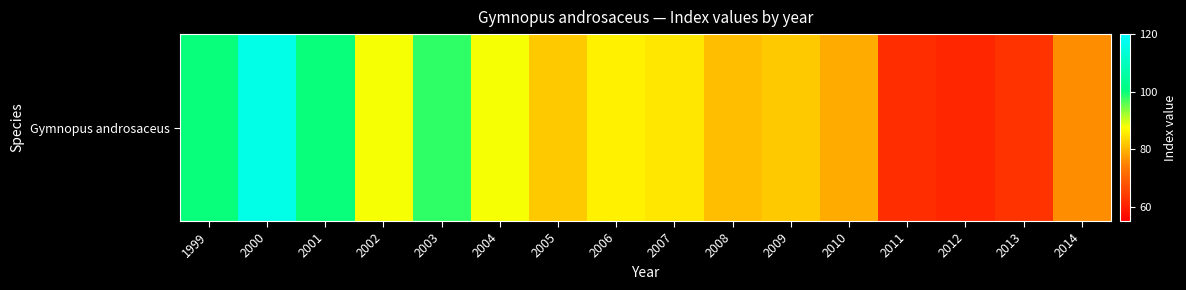

Rank the categories by value from lowest to highest.

2012, 2011, 2013, 2014, 2010, 2008, 2005, 2009, 2007, 2006, 2002, 2004, 2003, 1999, 2001, 2000